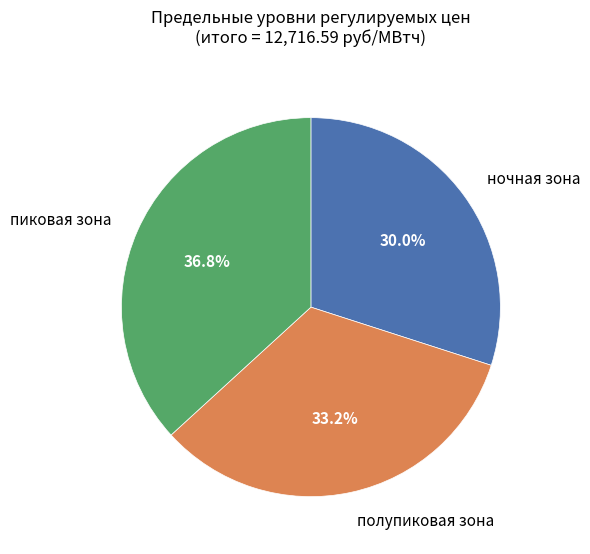

Is there any slice that represents more than half of the pie?

No